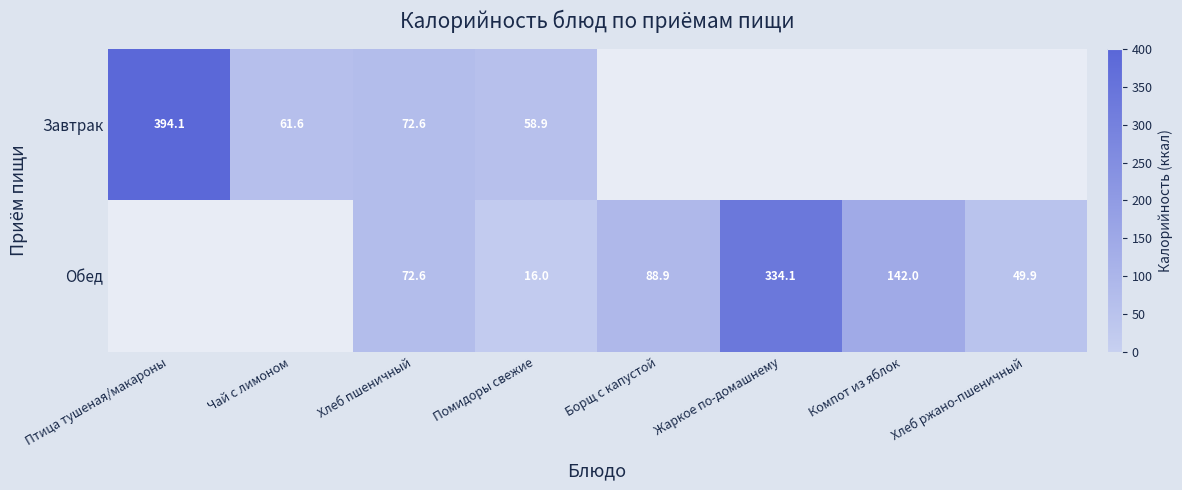

How many categories are shown in the chart?

8